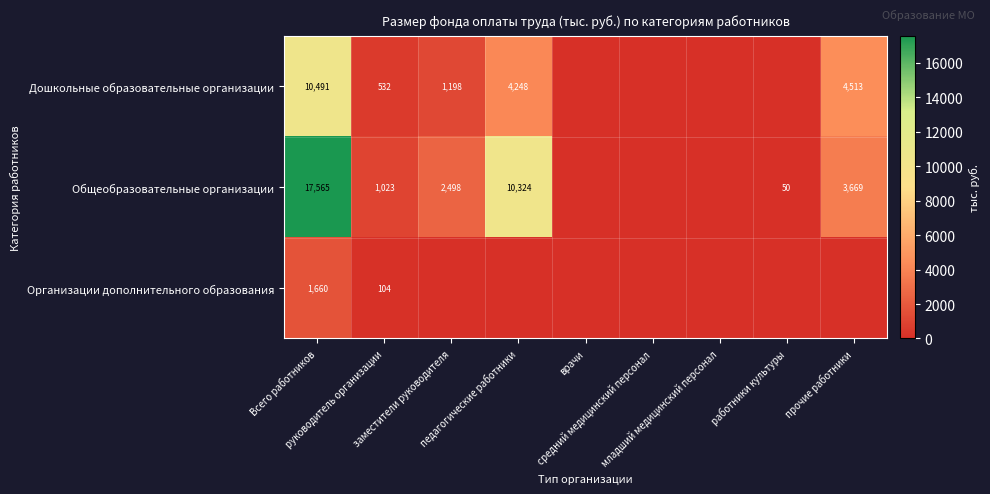

Which series has the largest total across all categories?

Общеобразовательные организации